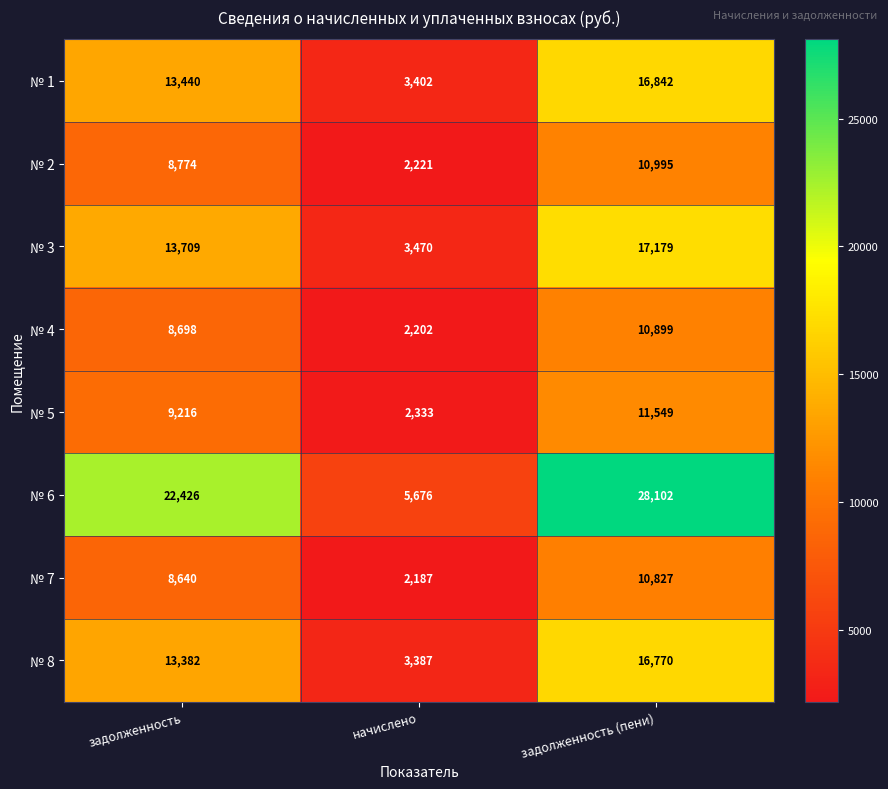

What is the sum of the № 6 values at задолженность (пени) and задолженность?

50528